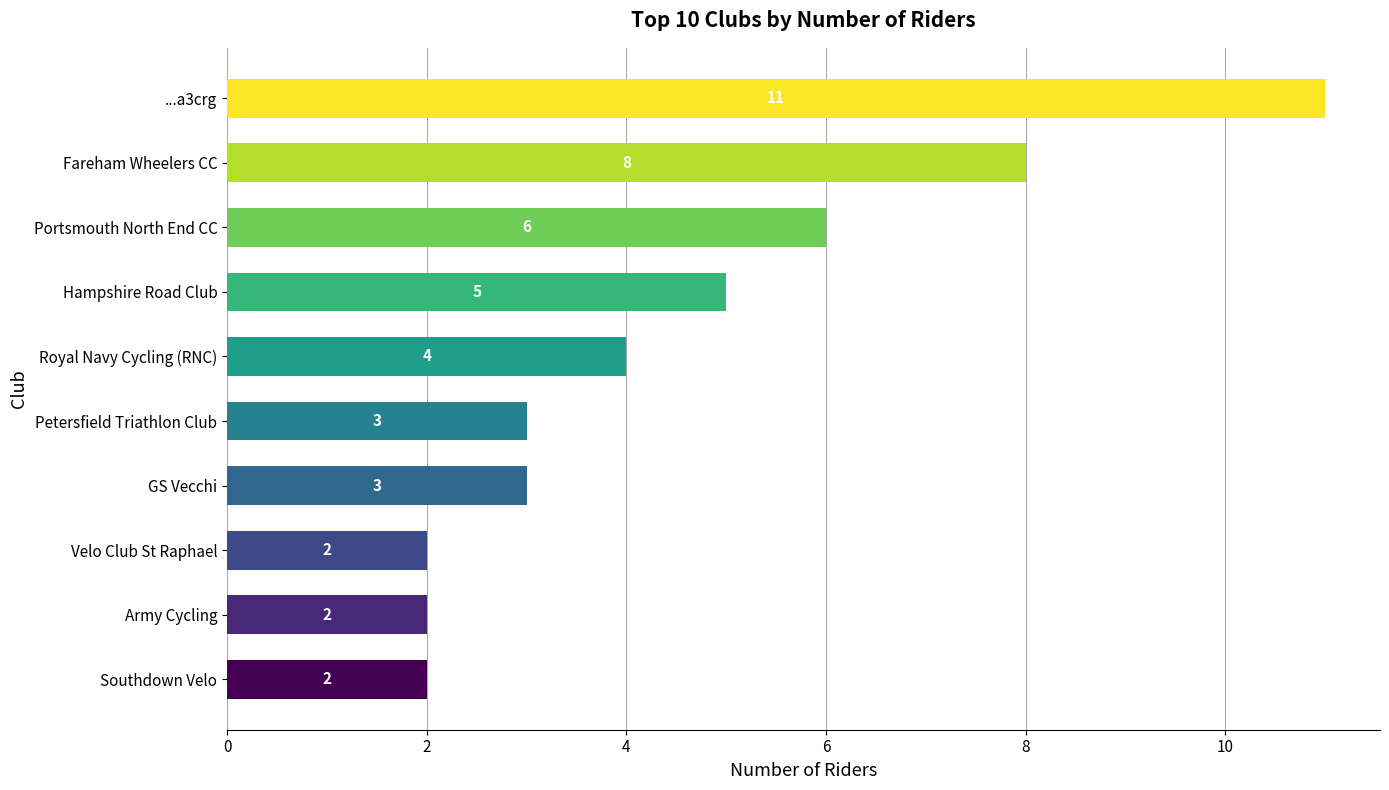

Which label corresponds to the largest value in the chart?

...a3crg